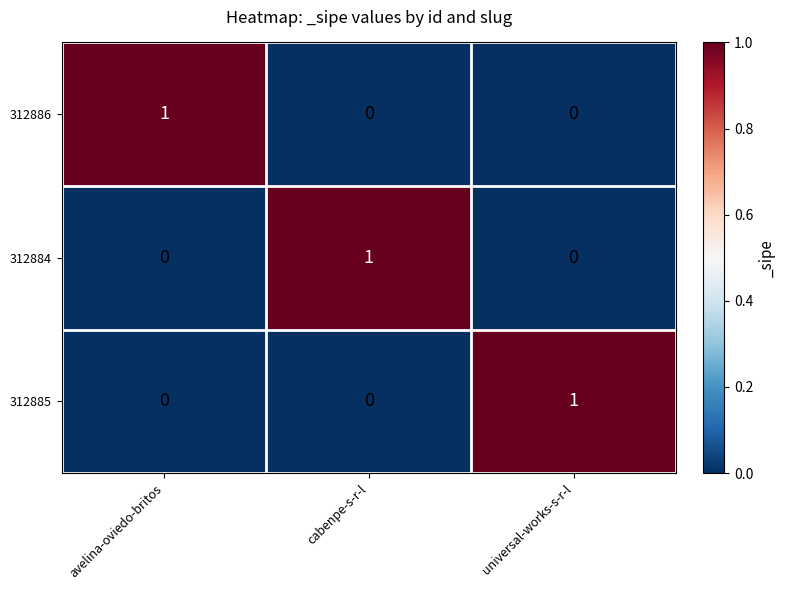

Which category has the highest value in the 312884 series?

cabenpe-s-r-l